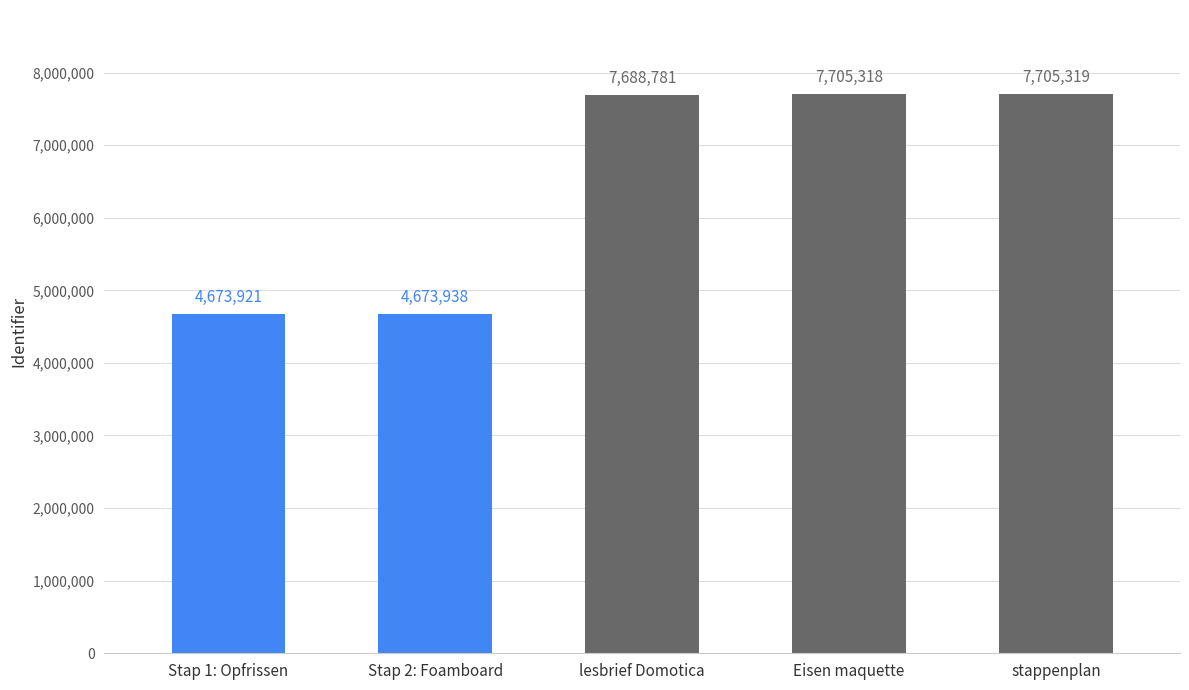

How many bars are there in total?

5